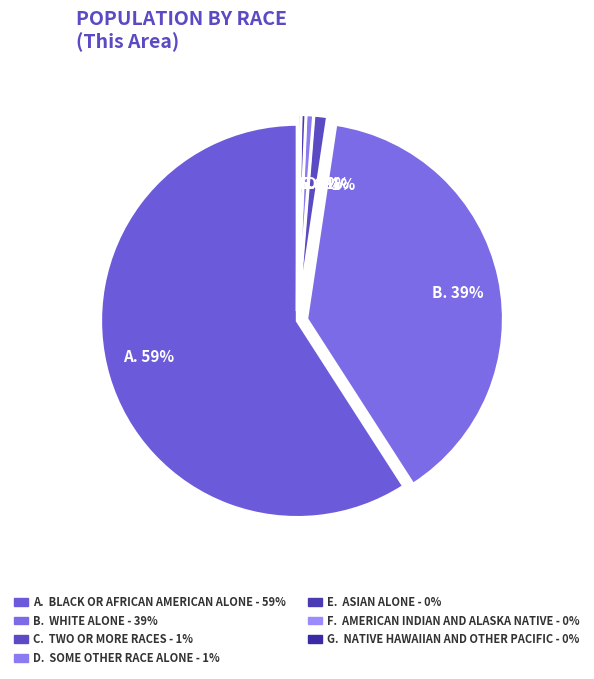

To the nearest percent, what is the difference between the largest and smallest slice percentages?

59%